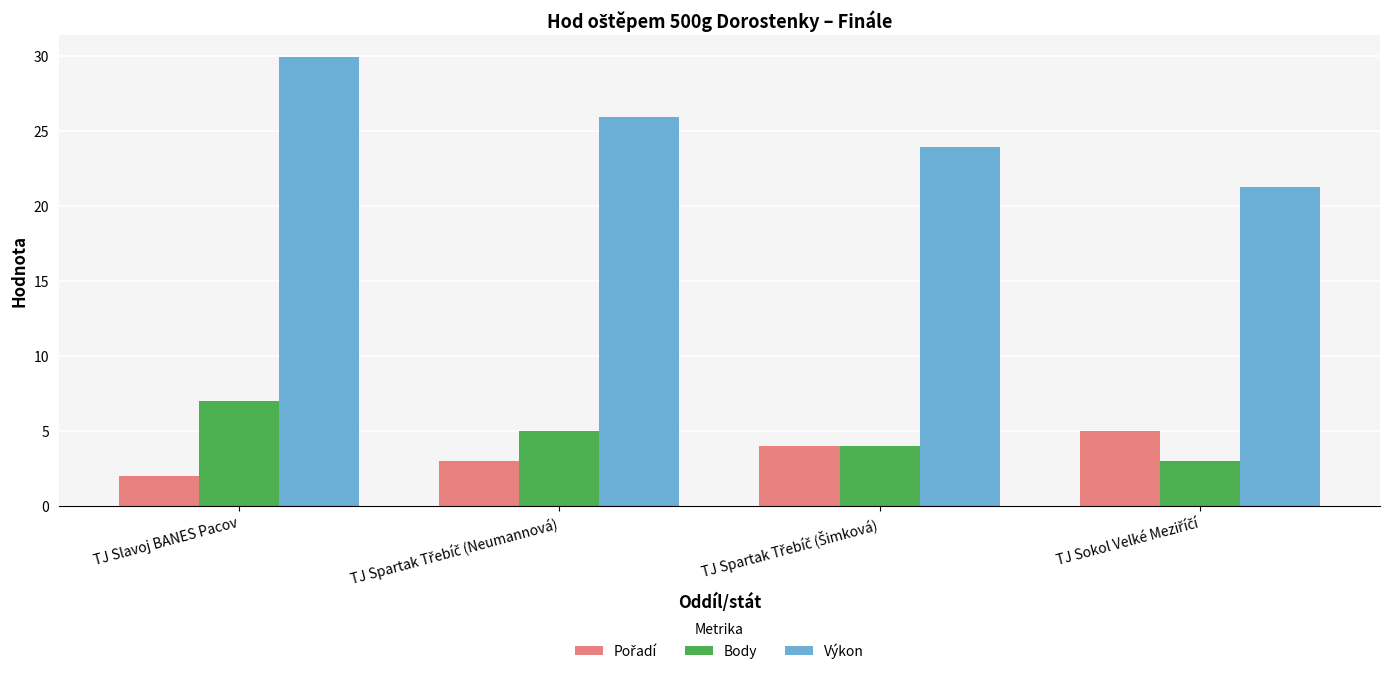

What is the sum of all Body values?

19.0